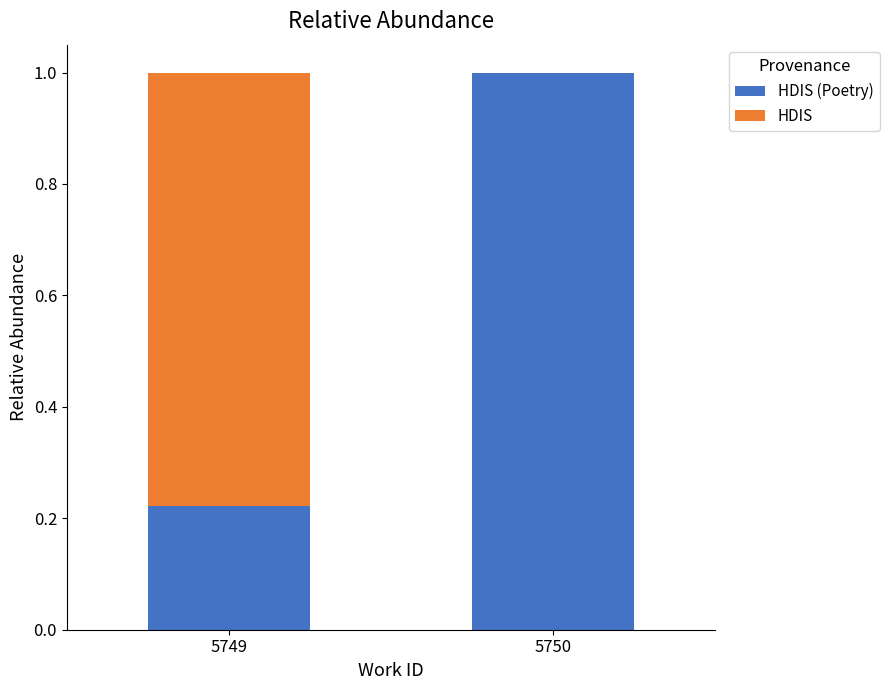

What is the total value across all series at 5749?

1.0